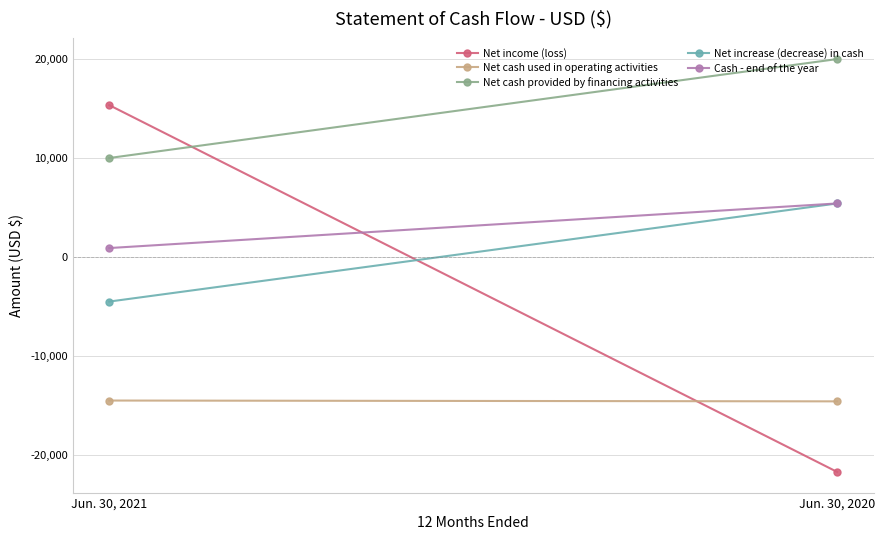

The Cash - end of the year series shows 1491 at Jun. 30, 2021. True or false?

False